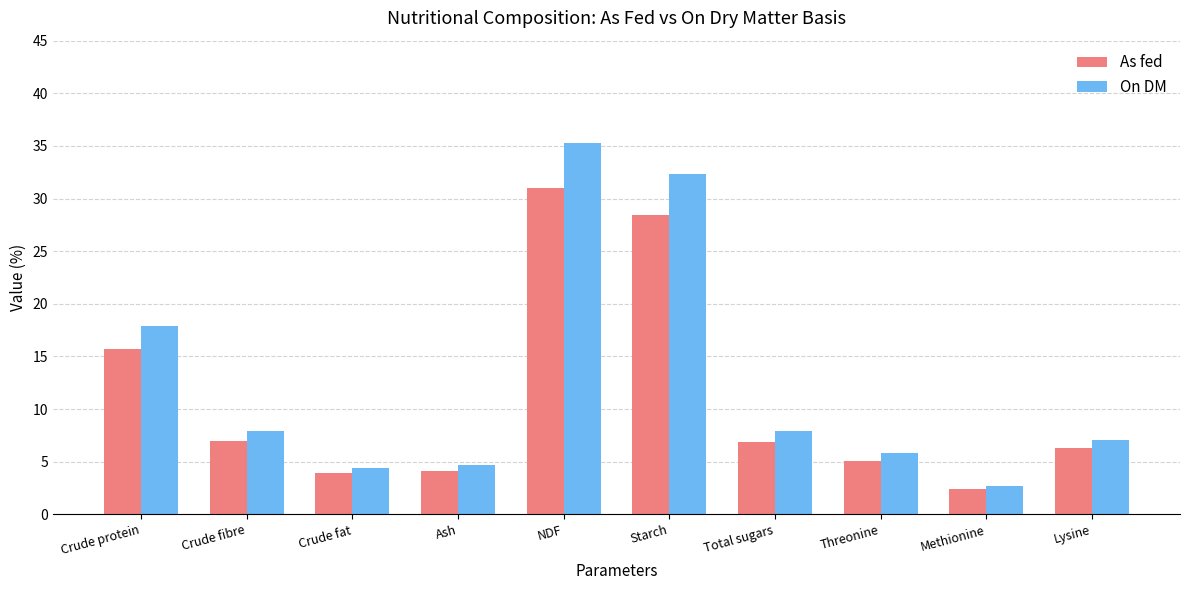

What are all the series names shown in the legend?

As fed, On DM